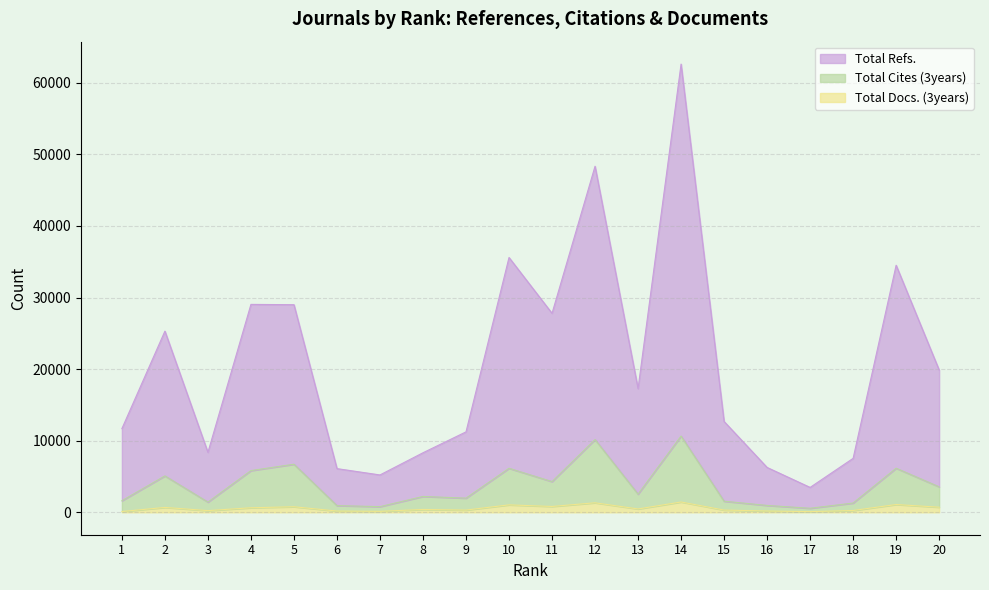

Does the chart display data point markers on the line(s)?

No